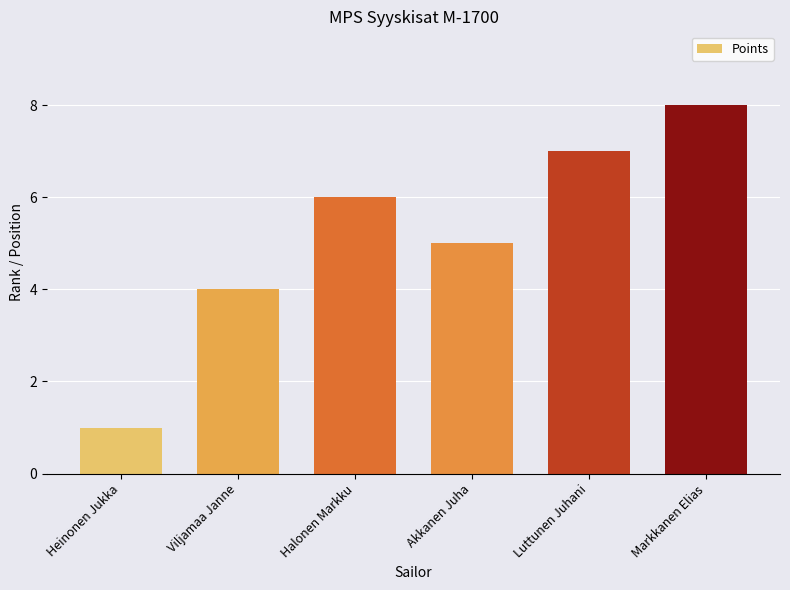

Approximately how many times larger is the value at Viljamaa Janne compared to Heinonen Jukka?

4.0